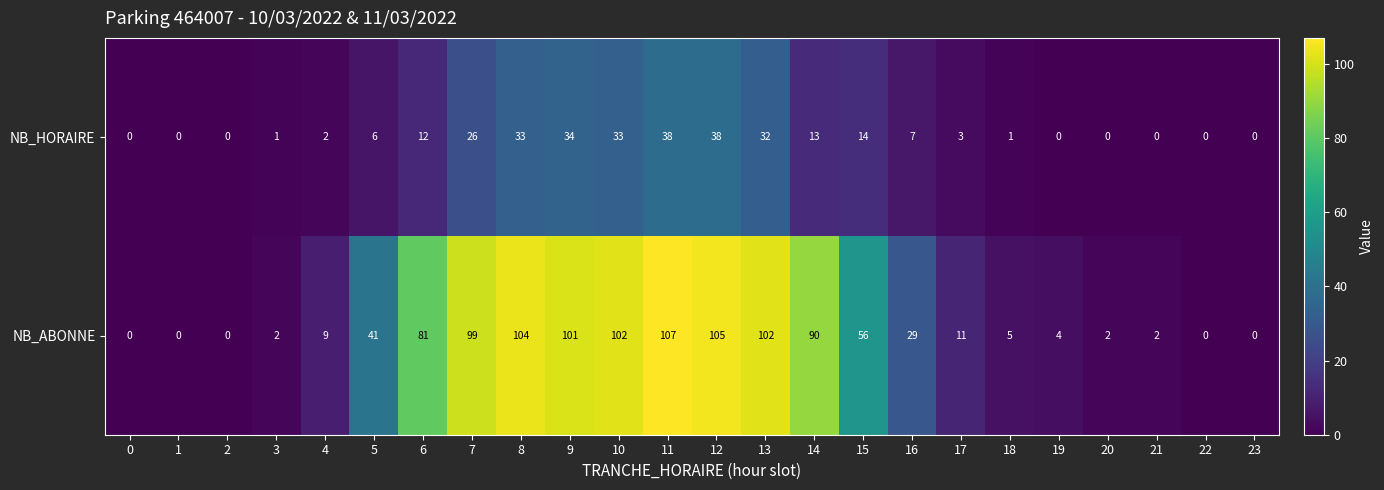

How many values in the NB_HORAIRE series are below 6?

12